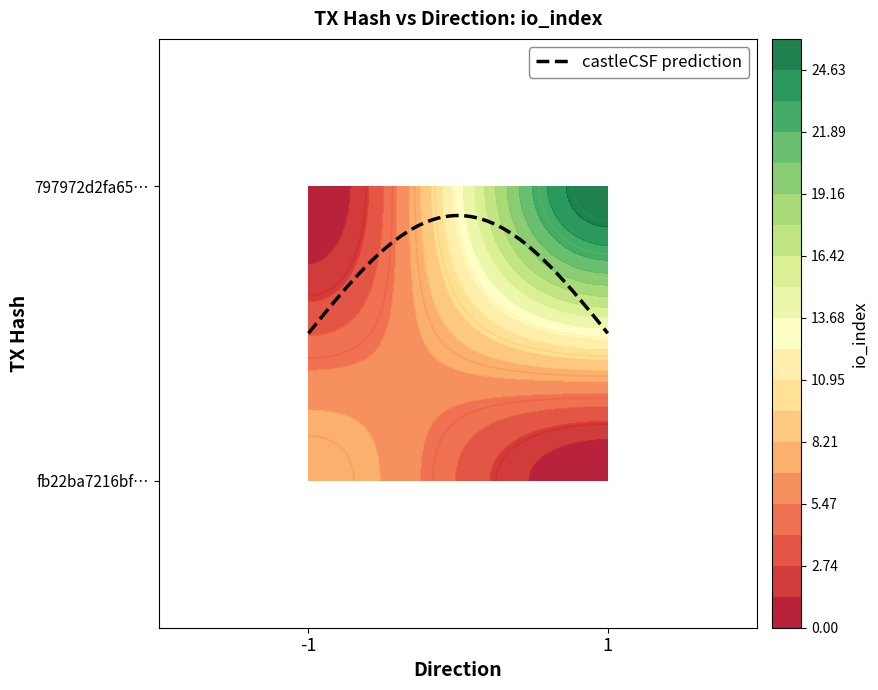

Which series changed the most between direction and io_index?

797972d2fa652777fdaf7e164a77e32f4bdd57c